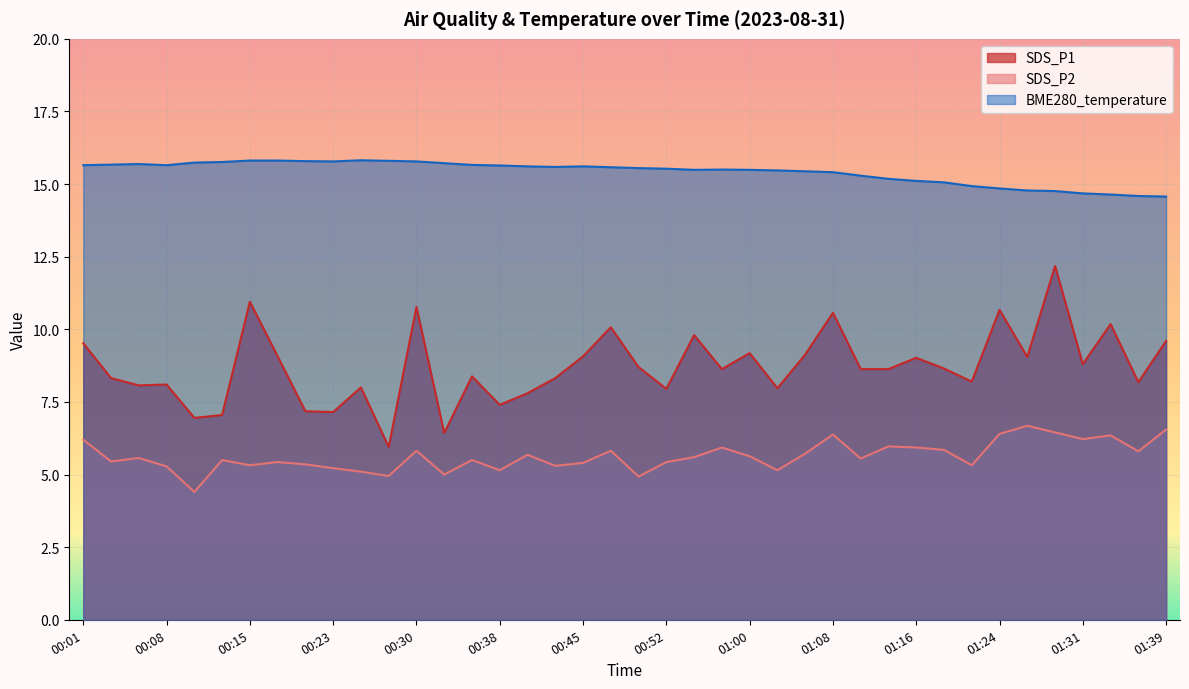

At which label is the value closest to 15?

01:18